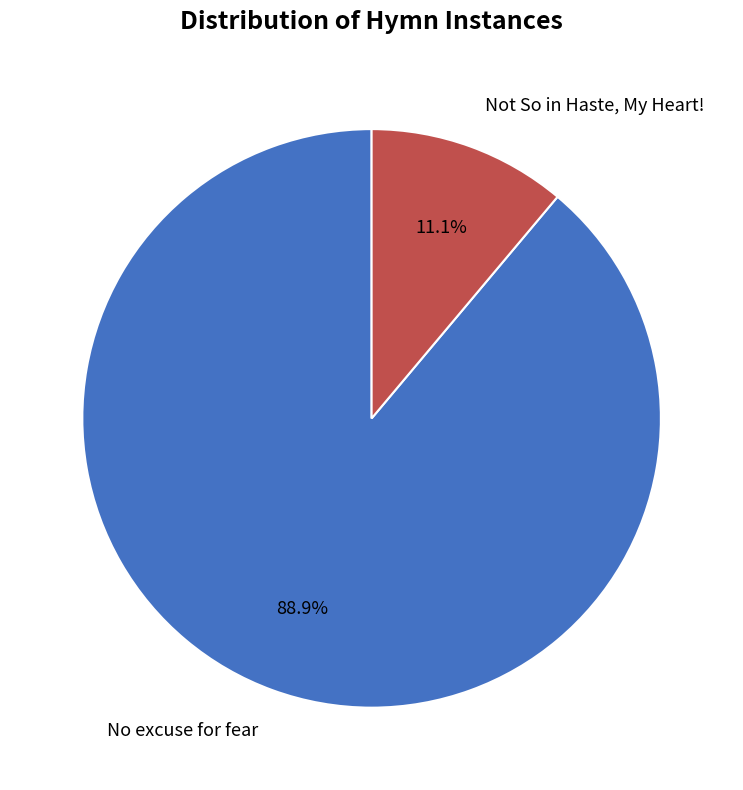

How many slices are in this pie chart?

2